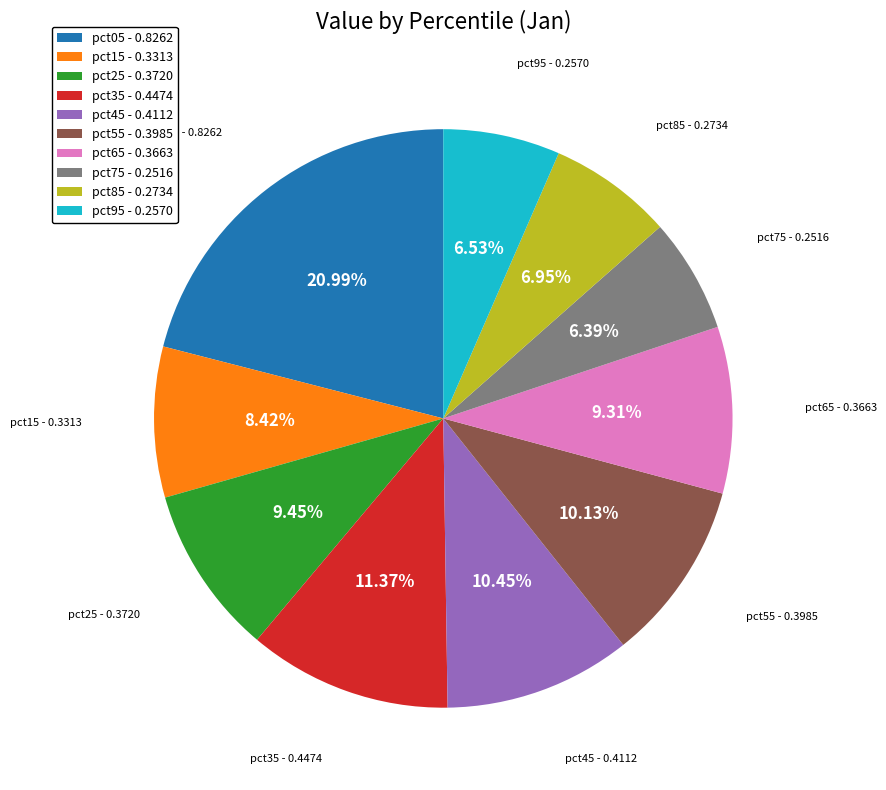

How many segments does this pie chart have?

10